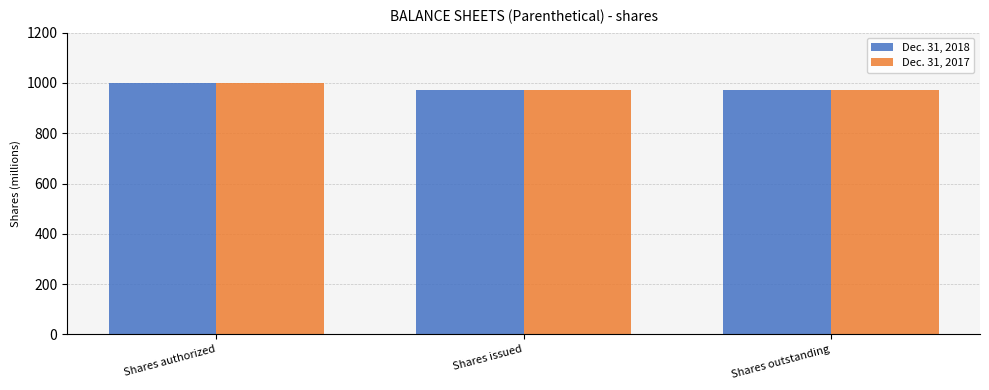

At which category does the chart reach its peak across all series?

Shares authorized